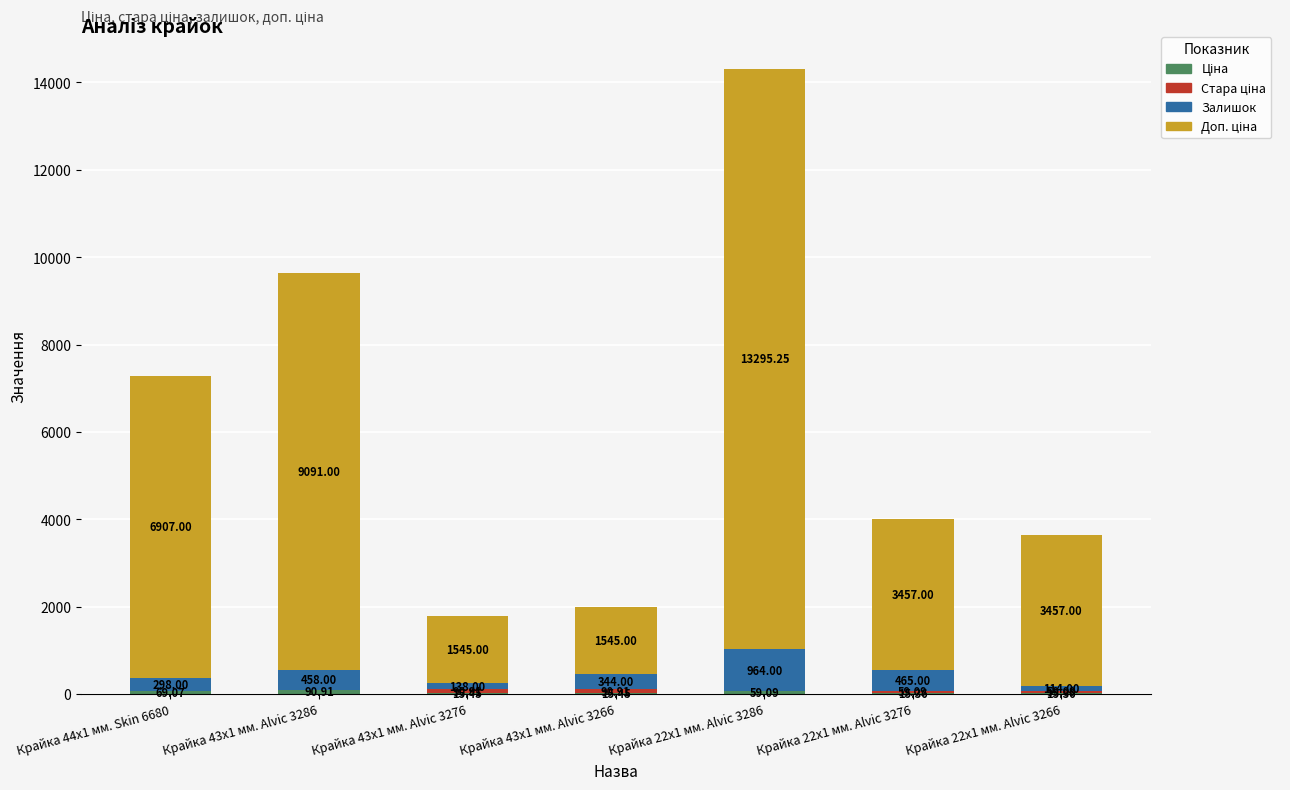

What is the total value across all series at Крайка 22x1 мм. Alvic 3286?

14318.3